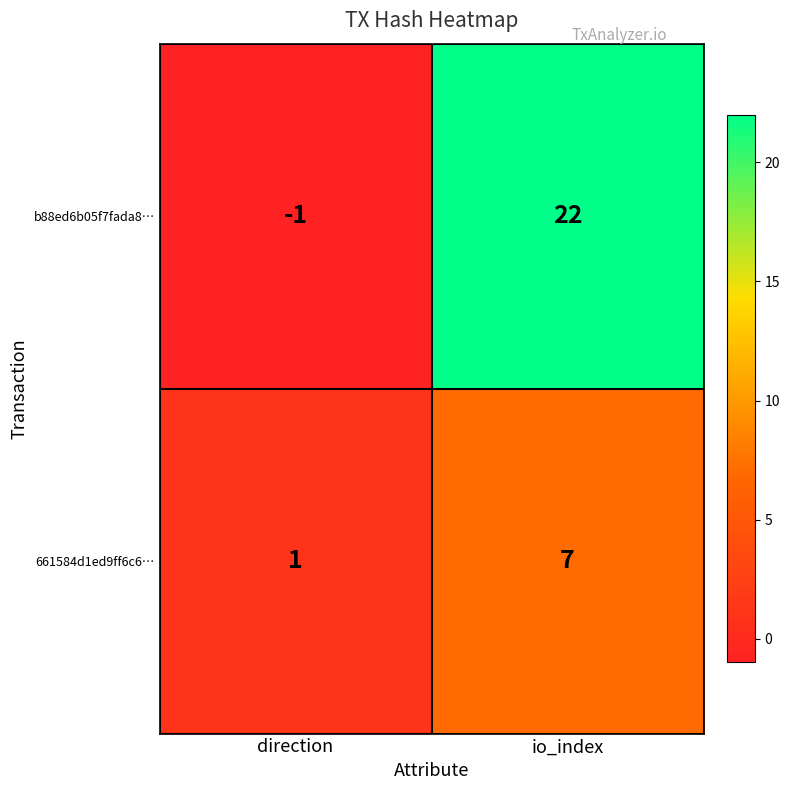

What is the sum of all 661584d1ed9ff6c6… values?

8